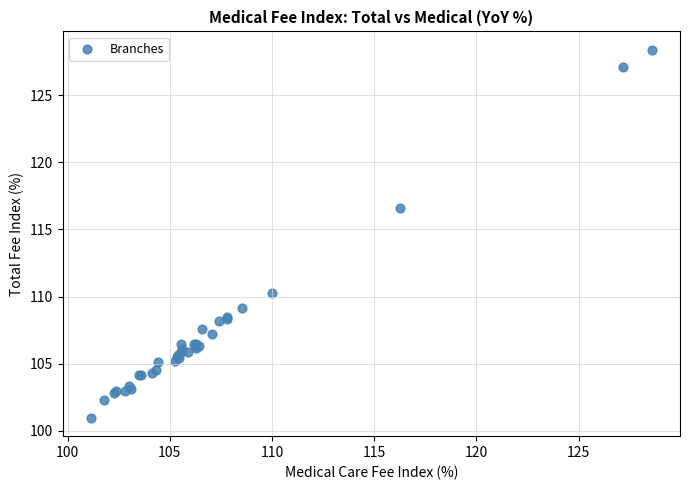

What Y value in the scatter plot is closest to 114?

116.6